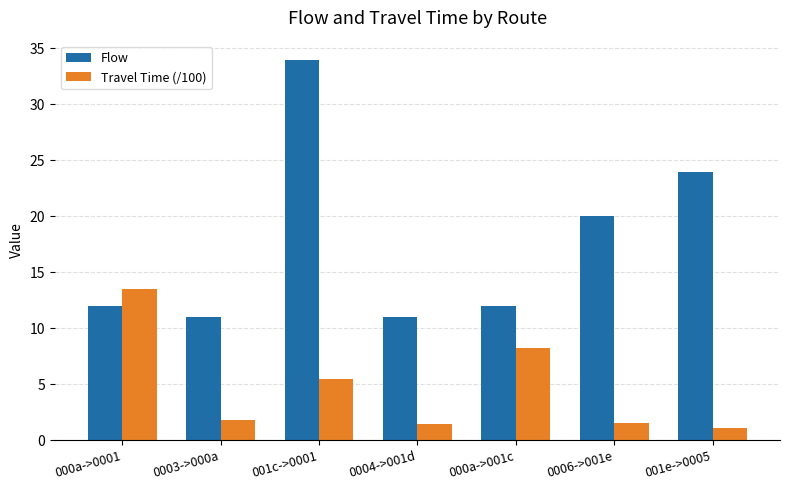

What is the maximum value for Flow?

34.0